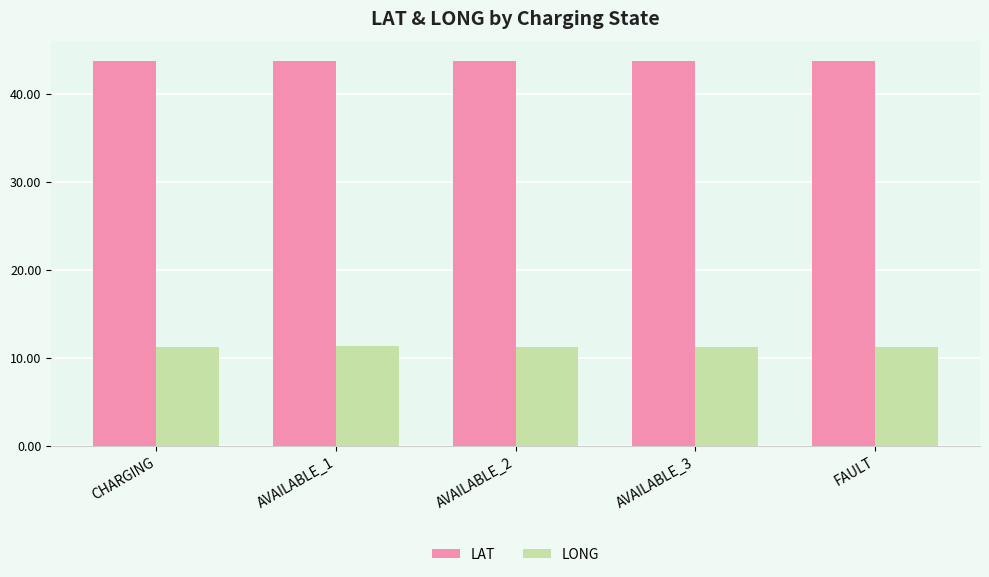

How many bars are there in each group?

2